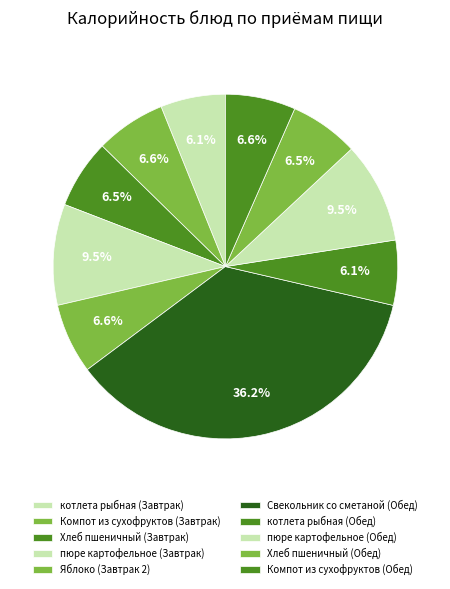

How many segments does this pie chart have?

10